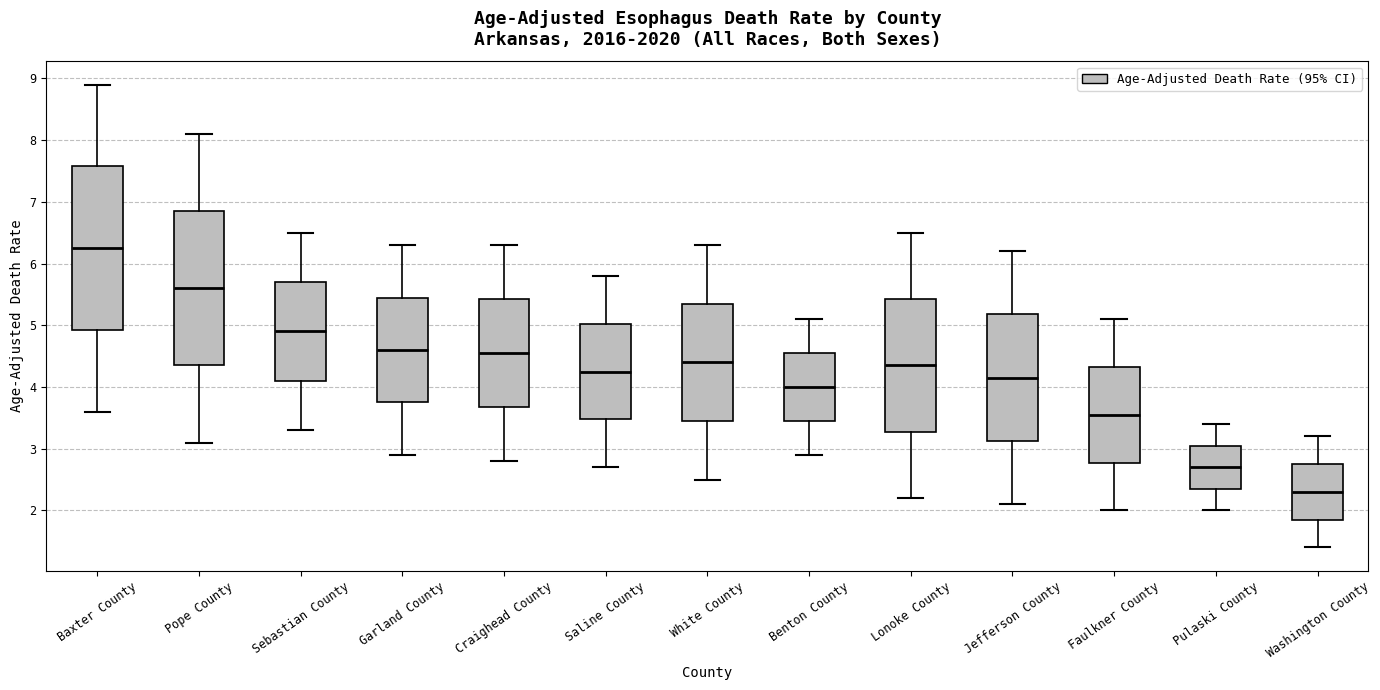

Reading left to right, transcribe this box plot: for each box, give where its median line is, the range the box spans, and where its two whiskers end, as read against the y-axis. The values are not printed on the chart, so give them approximately, as read against the axis.

Baxter County: median 6.3, box 4.9 to 7.6, whiskers 3.6 to 8.9
Pope County: median 5.6, box 4.4 to 6.9, whiskers 3.1 to 8.1
Sebastian County: median 4.9, box 4.1 to 5.7, whiskers 3.3 to 6.5
Garland County: median 4.6, box 3.8 to 5.5, whiskers 2.9 to 6.3
Craighead County: median 4.6, box 3.7 to 5.4, whiskers 2.8 to 6.3
Saline County: median 4.3, box 3.5 to 5.0, whiskers 2.7 to 5.8
White County: median 4.4, box 3.5 to 5.4, whiskers 2.5 to 6.3
Benton County: median 4.0, box 3.5 to 4.6, whiskers 2.9 to 5.1
Lonoke County: median 4.4, box 3.3 to 5.4, whiskers 2.2 to 6.5
Jefferson County: median 4.2, box 3.1 to 5.2, whiskers 2.1 to 6.2
Faulkner County: median 3.6, box 2.8 to 4.3, whiskers 2.0 to 5.1
Pulaski County: median 2.7, box 2.4 to 3.1, whiskers 2.0 to 3.4
Washington County: median 2.3, box 1.9 to 2.8, whiskers 1.4 to 3.2